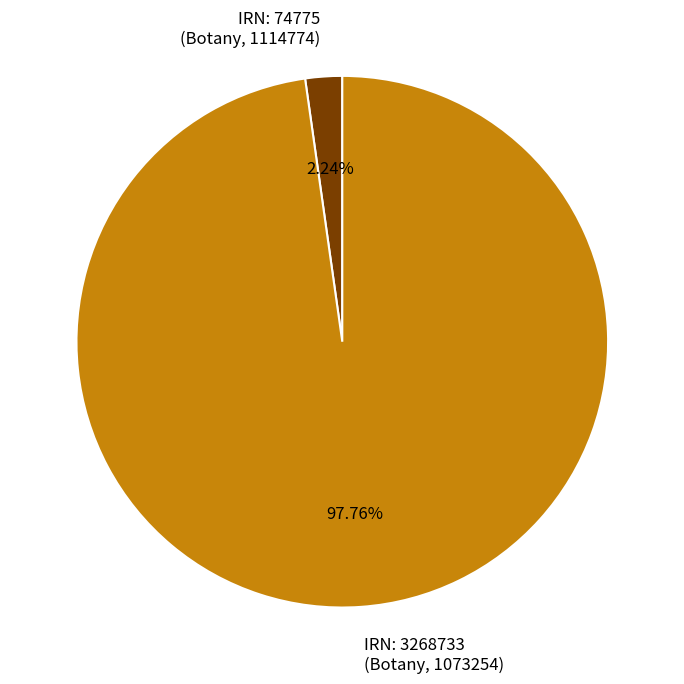

Rank the categories by value from lowest to highest.

IRN: 74775 (Botany, 1114774), IRN: 3268733 (Botany, 1073254)